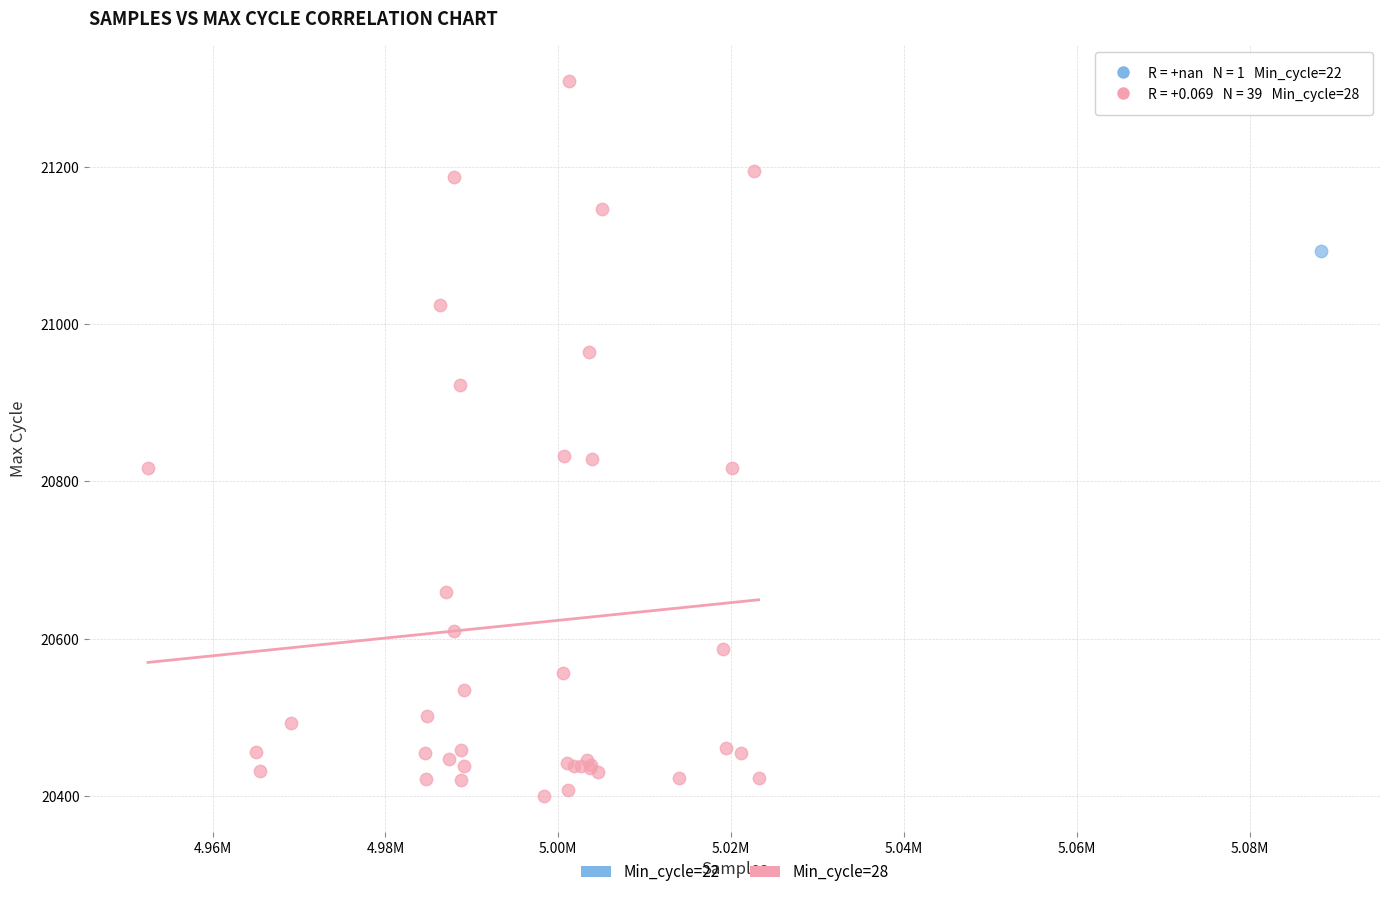

What are all the series names shown in the legend?

Min_cycle=22, Min_cycle=28